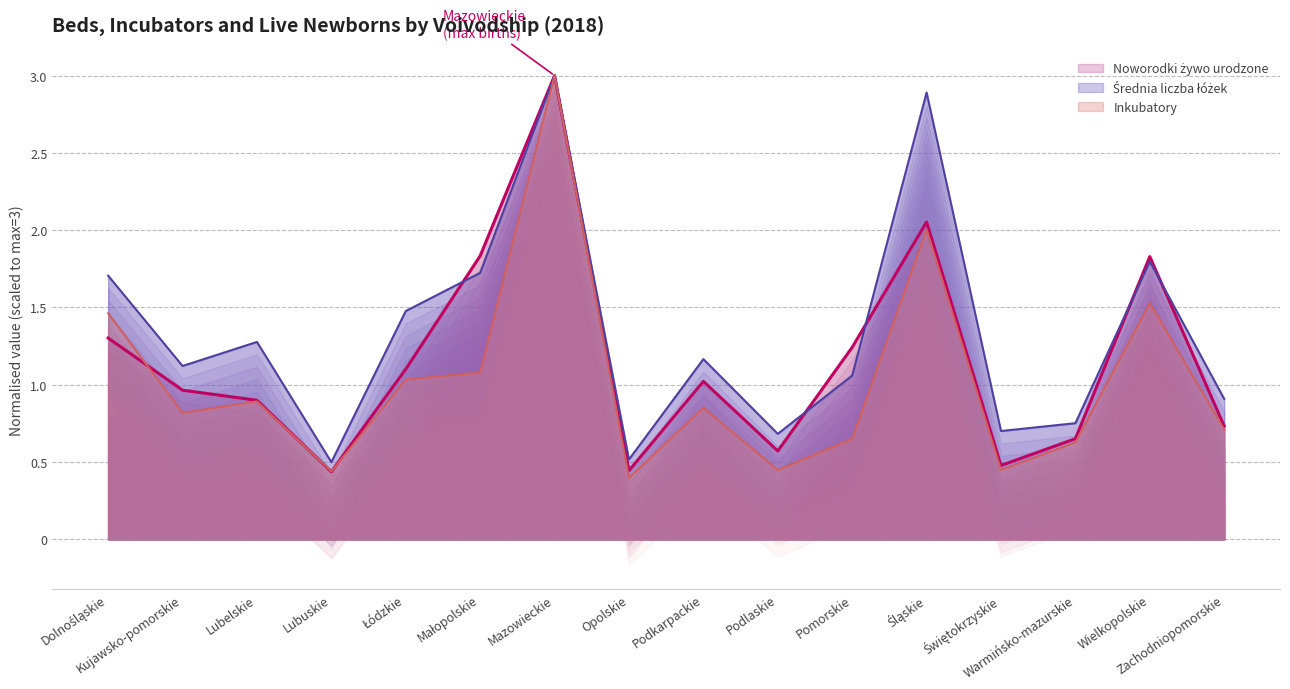

Reading left to right, list all the values displayed in this chart.

Średnia liczba łóżek: 1.7	1.1	1.3	0.5	1.5	1.7	3.0	0.5	1.2	0.7	1.1	2.9	0.7	0.8	1.8	0.9
Inkubatory: 1.5	0.8	0.9	0.4	1.0	1.1	3.0	0.4	0.9	0.4	0.6	2.0	0.4	0.6	1.5	0.7
Noworodki żywo urodzone: 1.3	1.0	0.9	0.4	1.1	1.8	3.0	0.4	1.0	0.6	1.2	2.1	0.5	0.7	1.8	0.7